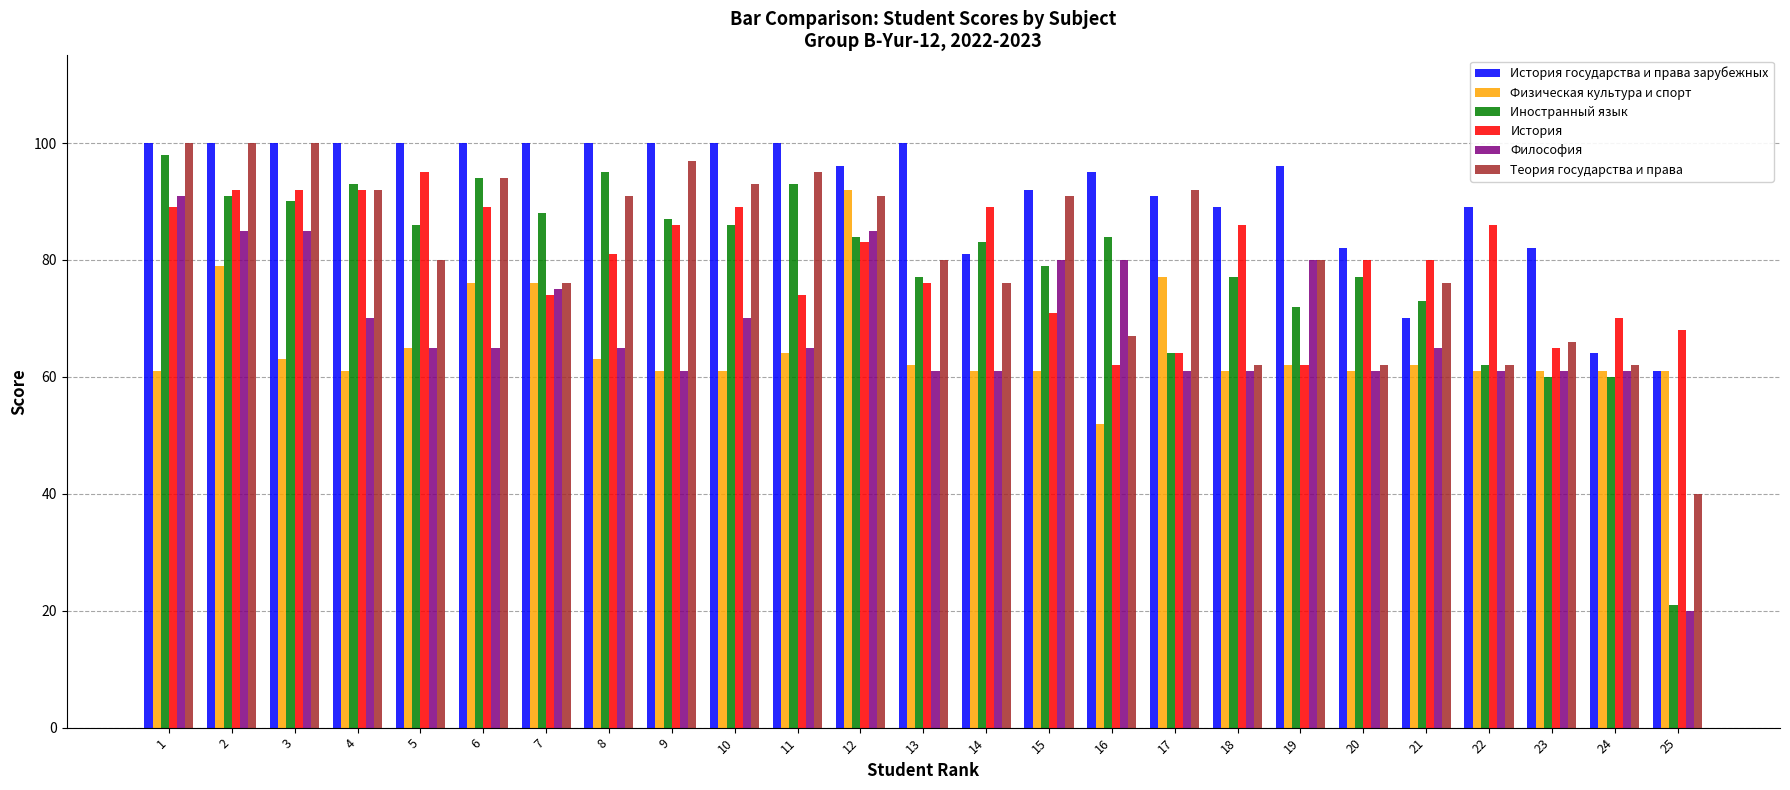

Reading left to right, list all the values displayed in this chart.

История государства и права зарубежных: 100	100	100	100	100	100	100	100	100	100	100	96	100	81	92	95	91	89	96	82	70	89	82	64	61
Физическая культура и спорт: 61	79	63	61	65	76	76	63	61	61	64	92	62	61	61	52	77	61	62	61	62	61	61	61	61
Иностранный язык: 98	91	90	93	86	94	88	95	87	86	93	84	77	83	79	84	64	77	72	77	73	62	60	60	21
История: 89	92	92	92	95	89	74	81	86	89	74	83	76	89	71	62	64	86	62	80	80	86	65	70	68
Философия: 91	85	85	70	65	65	75	65	61	70	65	85	61	61	80	80	61	61	80	61	65	61	61	61	20
Теория государства и права: 100	100	100	92	80	94	76	91	97	93	95	91	80	76	91	67	92	62	80	62	76	62	66	62	40